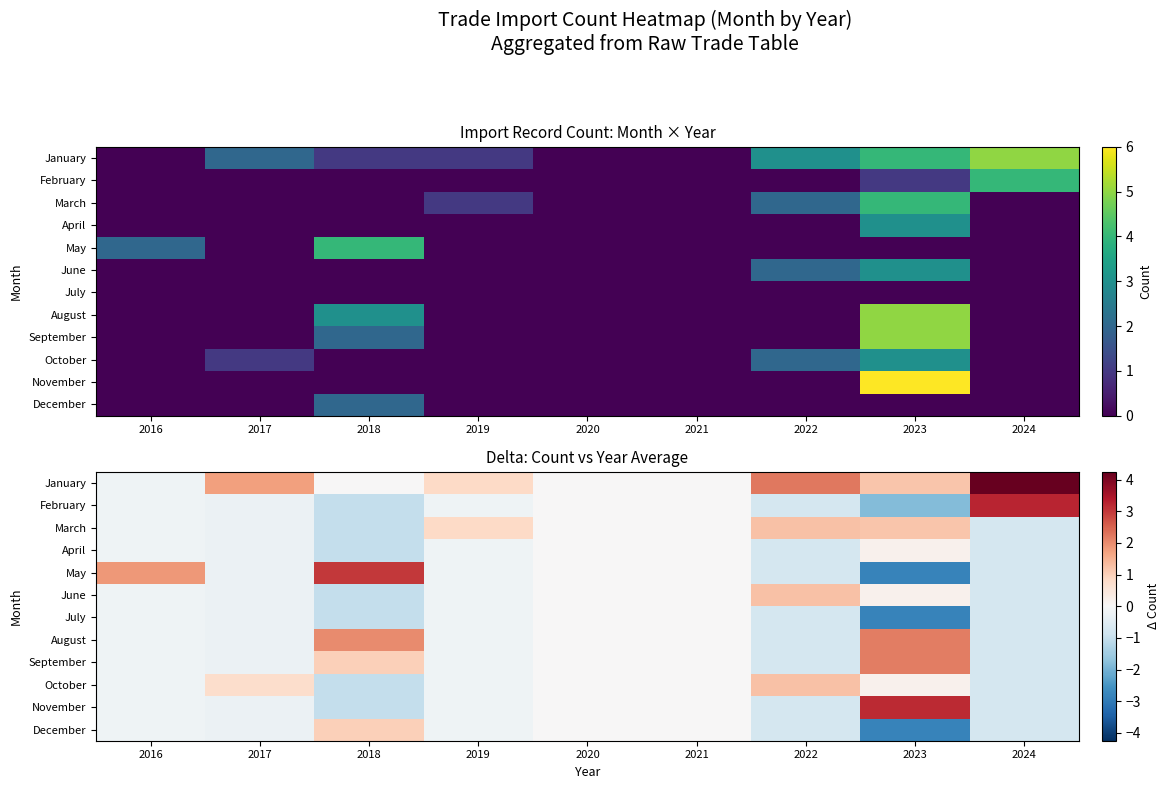

Where is September nearest to the value 0?

2020